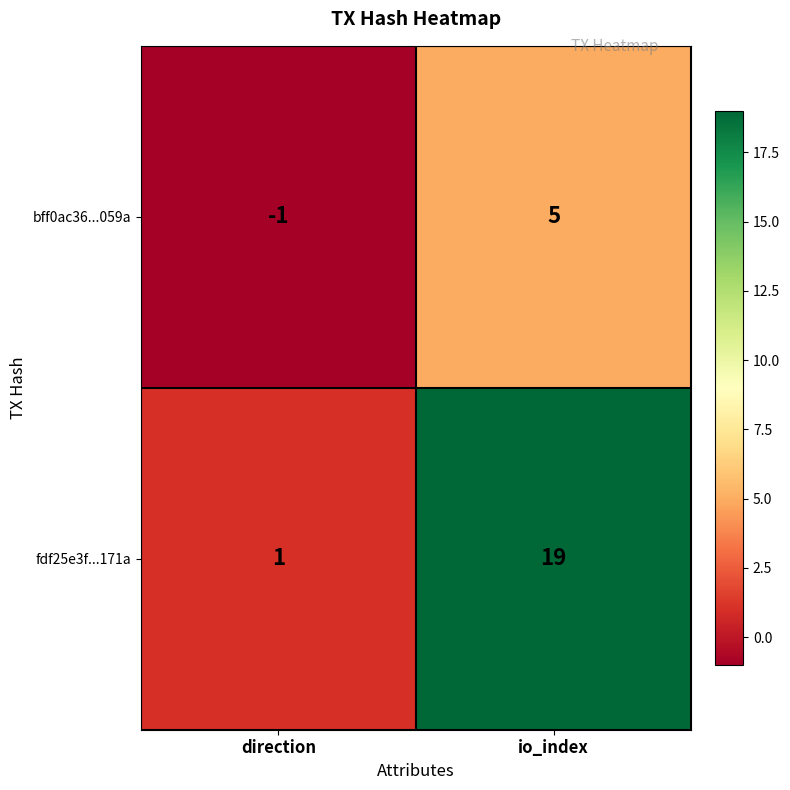

What is the greatest value displayed?

19